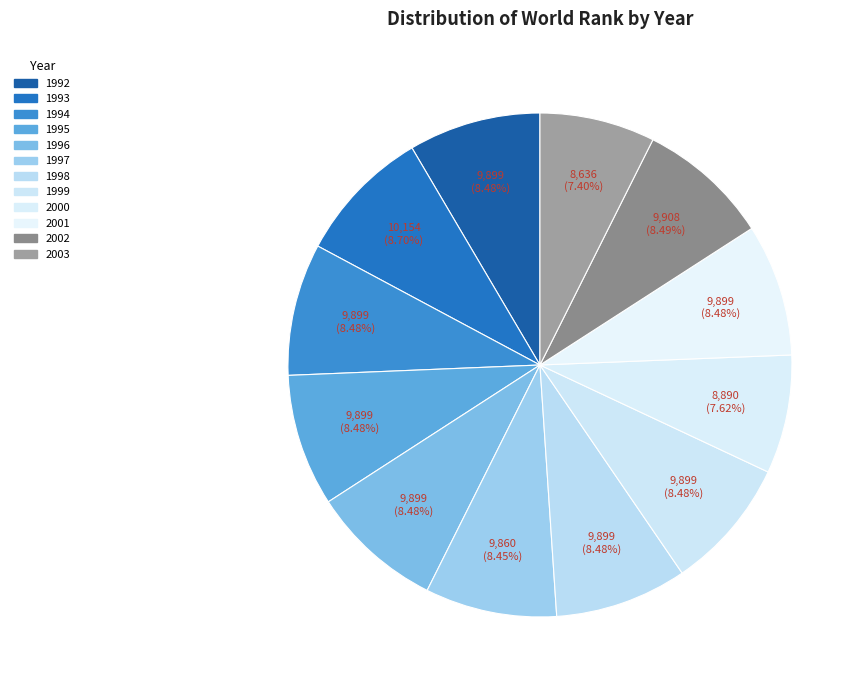

How many slices are in this pie chart?

12